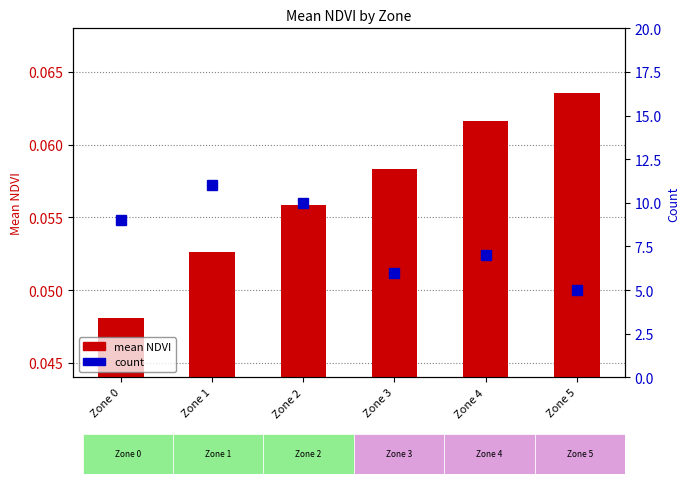

What is the difference between the count values at Zone 1 and Zone 5?

6.0